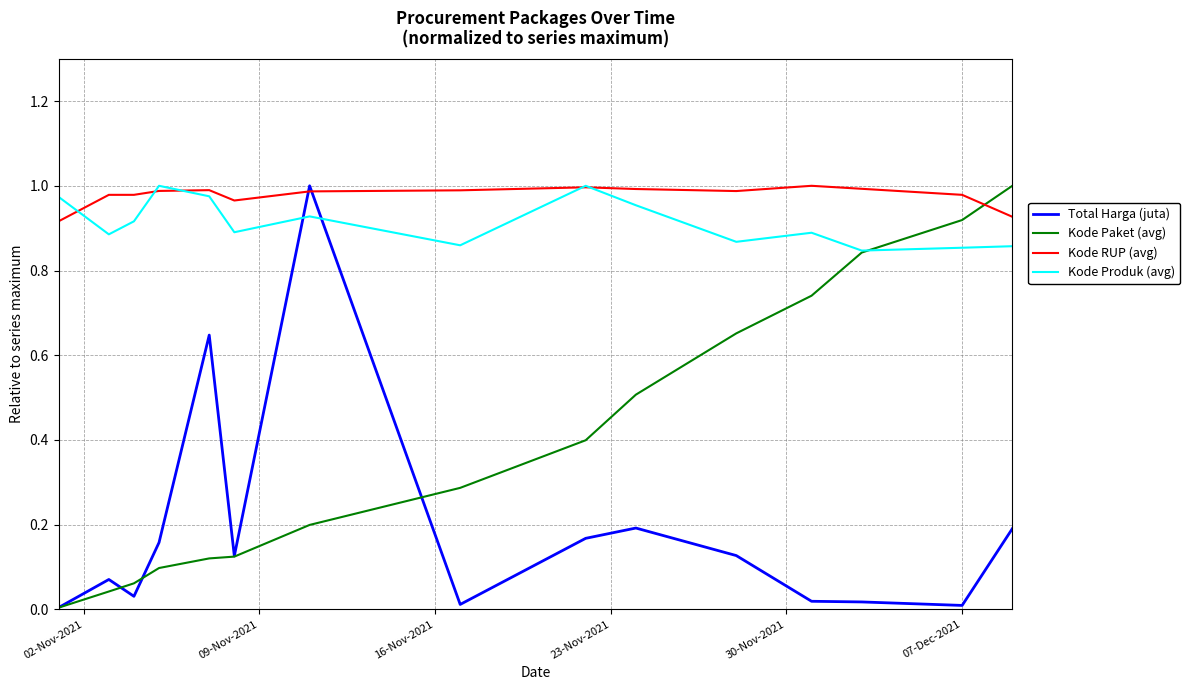

Which series has the largest total across all categories?

Kode RUP (avg)